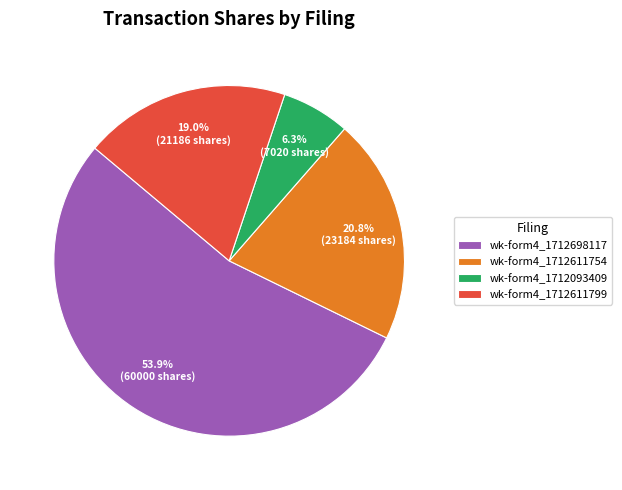

Between wk-form4_1712611799 and wk-form4_1712698117, which is larger?

wk-form4_1712698117